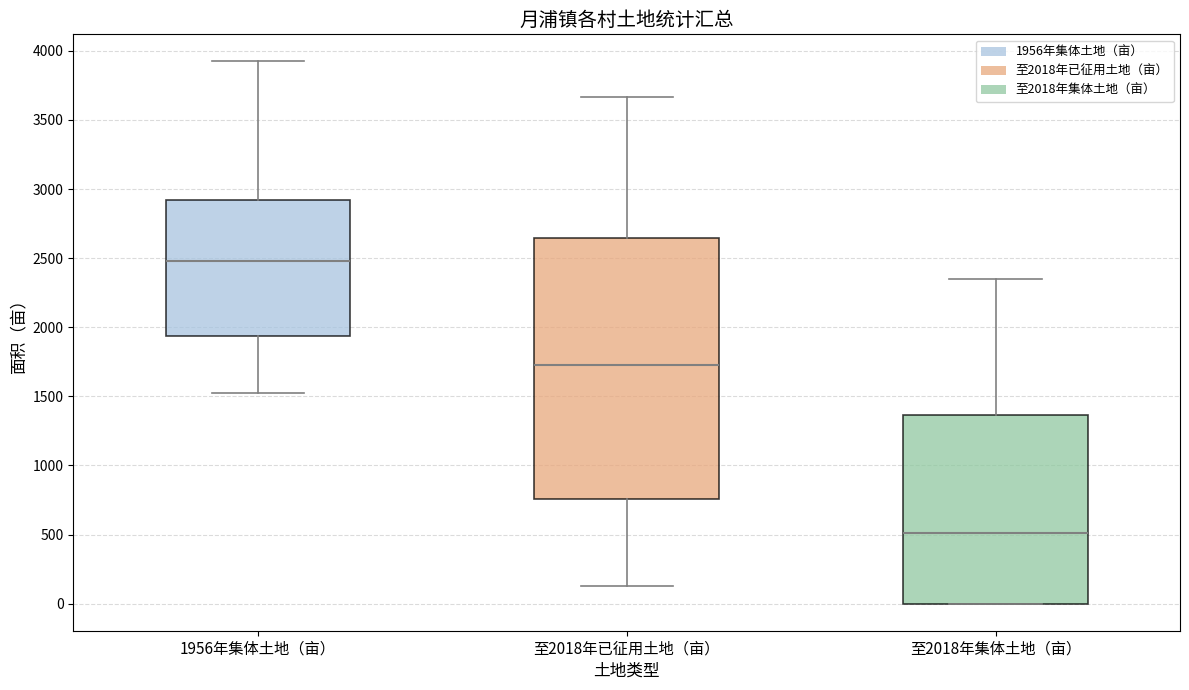

Where is the upper edge of the box for 1956年集体土地（亩） on the y-axis? The values are not printed on the chart, so give them approximately, as read against the axis.

2900